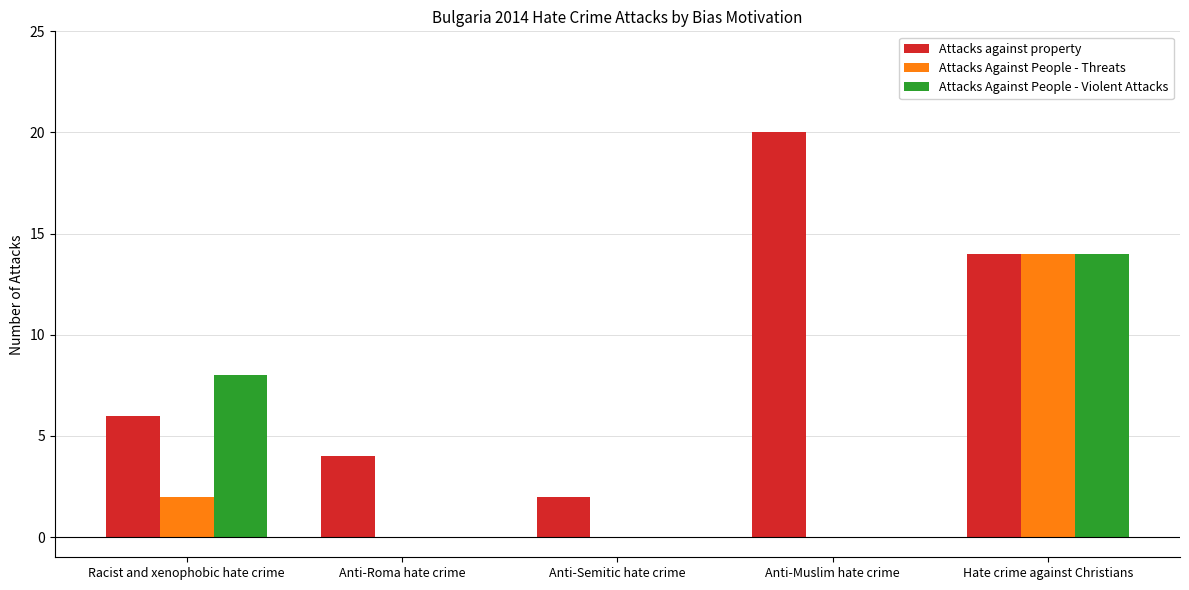

Which series changed the most between Racist and xenophobic hate crime and Anti-Semitic hate crime?

Attacks Against People - Violent Attacks